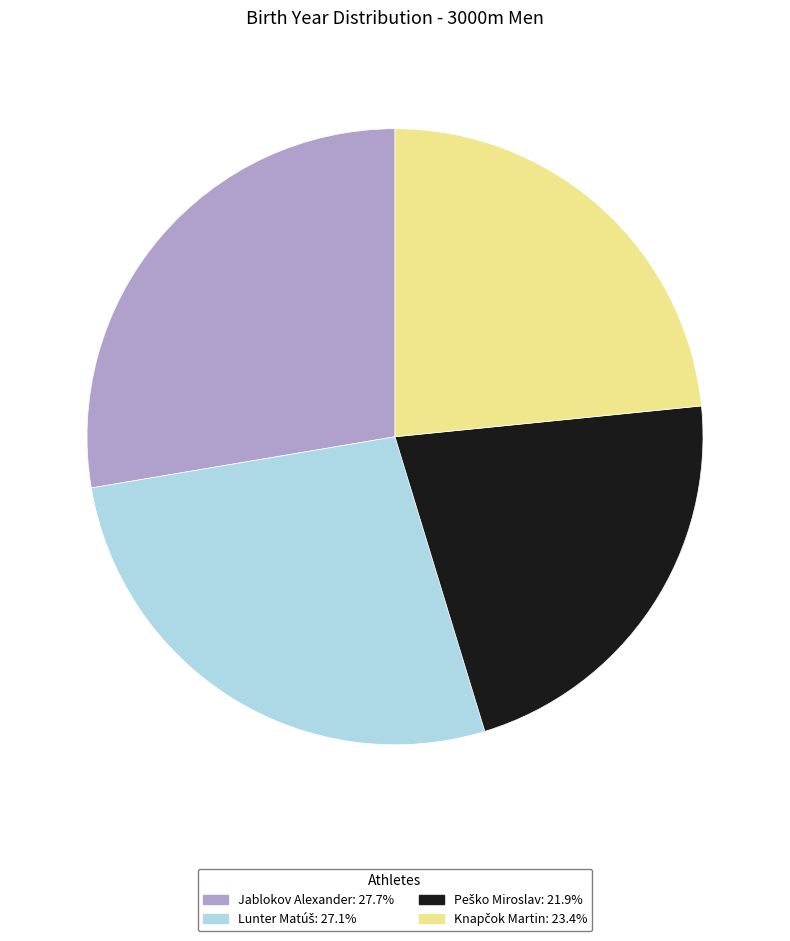

Which category has the biggest portion of the pie?

Jablokov Alexander